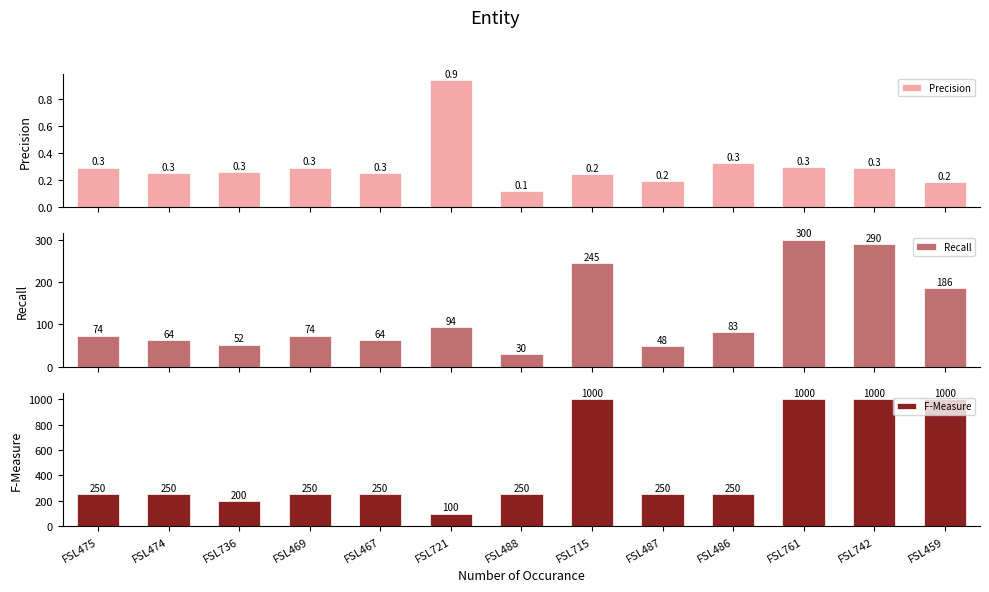

What is the sum of the Precision values at FSL487 and FSL459?

0.4